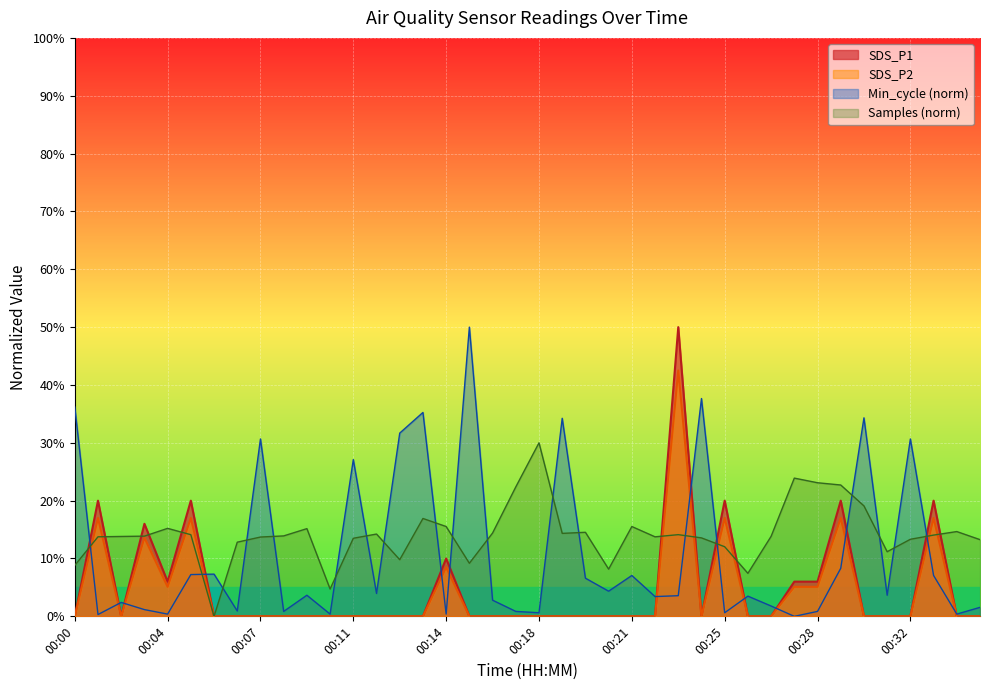

Rank the series by their maximum value, from lowest to highest.

SDS_P2, SDS_P1